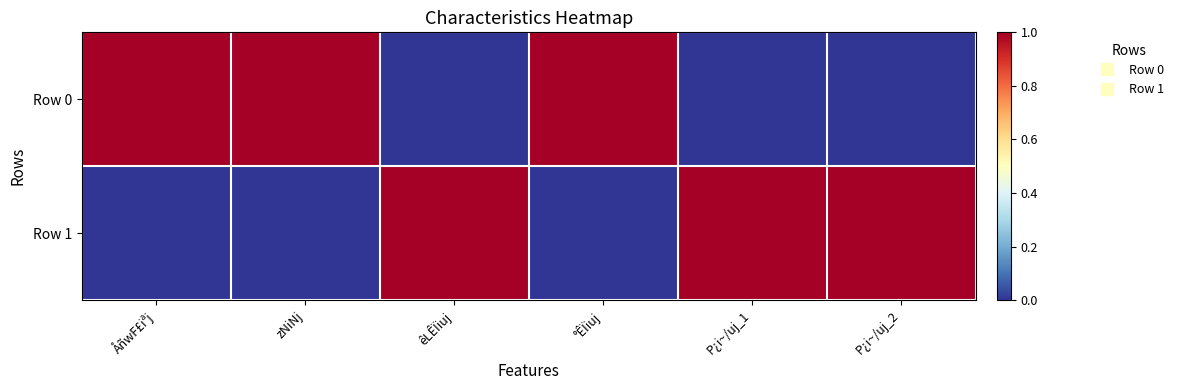

At êLÊÏiuj, list the series in order from largest to smallest.

Row 1, Row 0